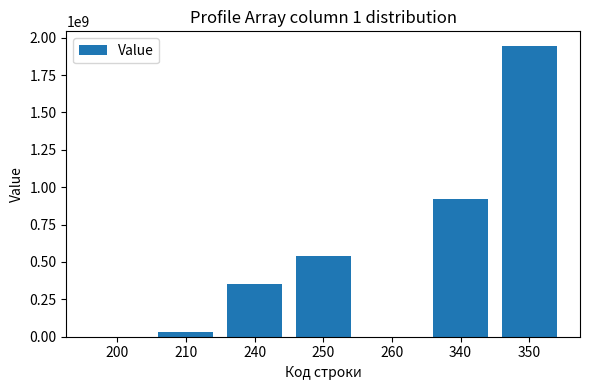

What is the sum of all values?

3792098616.9